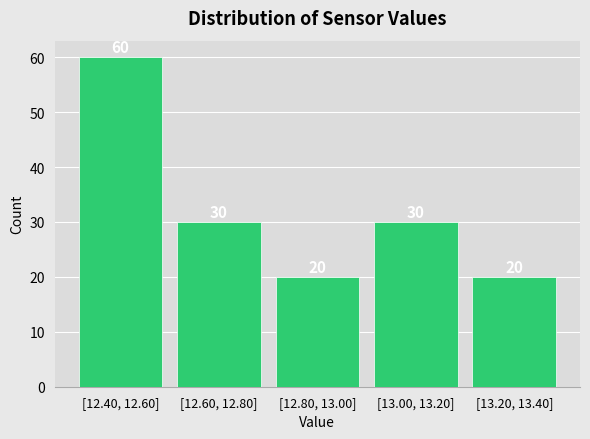

Reading left to right, list all the values displayed in this chart.

60	30	20	30	20